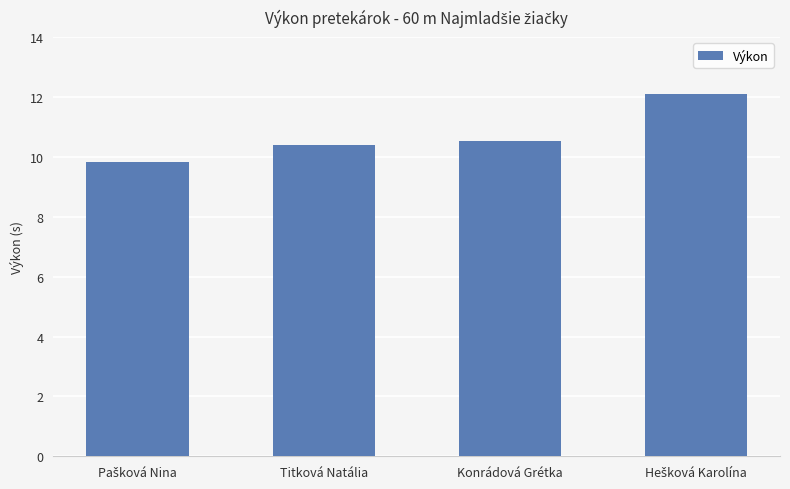

What is the label of the 3rd bar from the left?

Konrádová Grétka